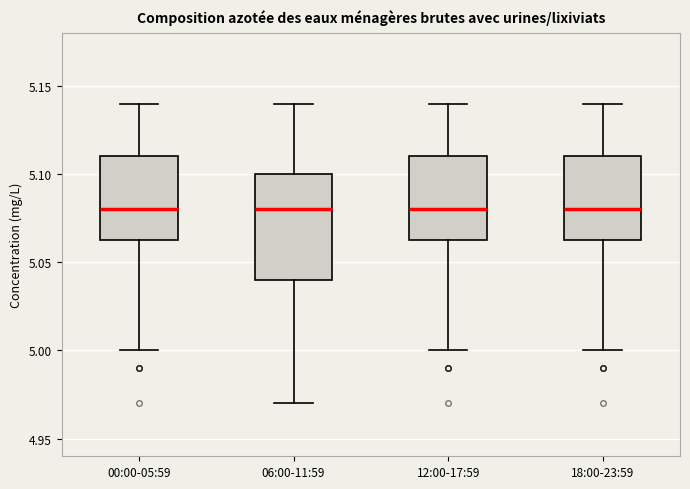

Which box is the tallest, from its lower edge to its upper edge?

06:00-11:59